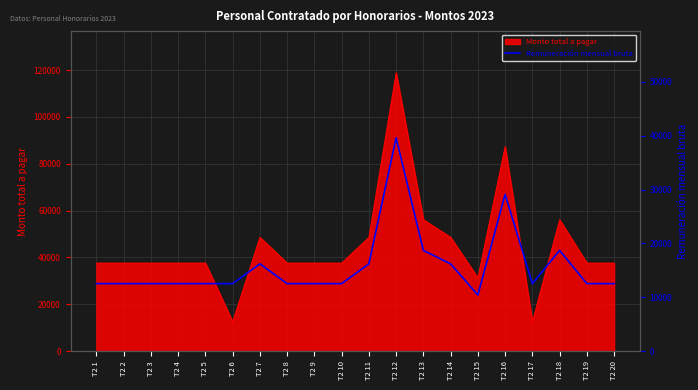

What is the lowest value of the Monto total a pagar series?

12534